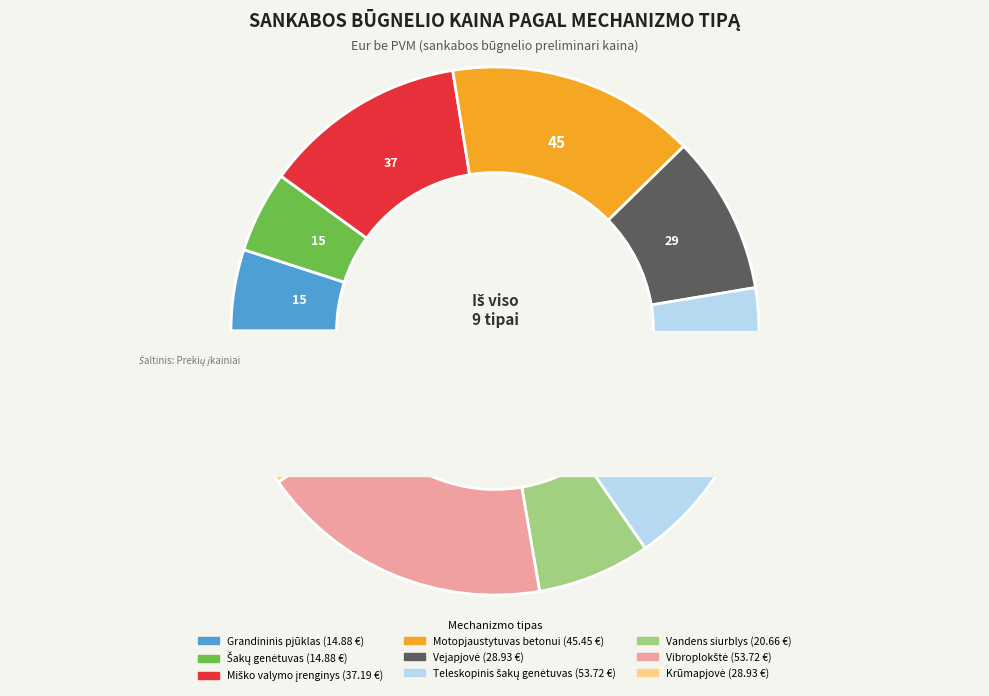

How much of the chart is everything except Šakų genėtuvas?

95.0%